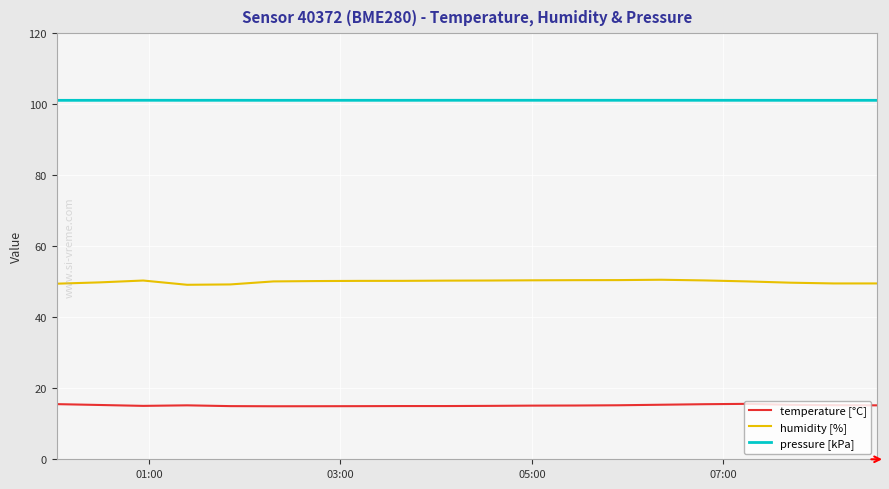

True or false: humidity [%] and temperature [°C] cross at least once.

False